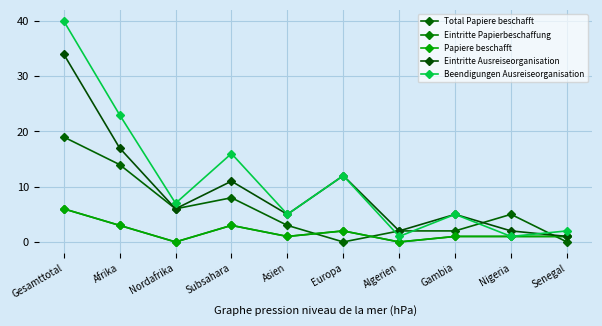

What is the label of the 9th point from the right?

Afrika